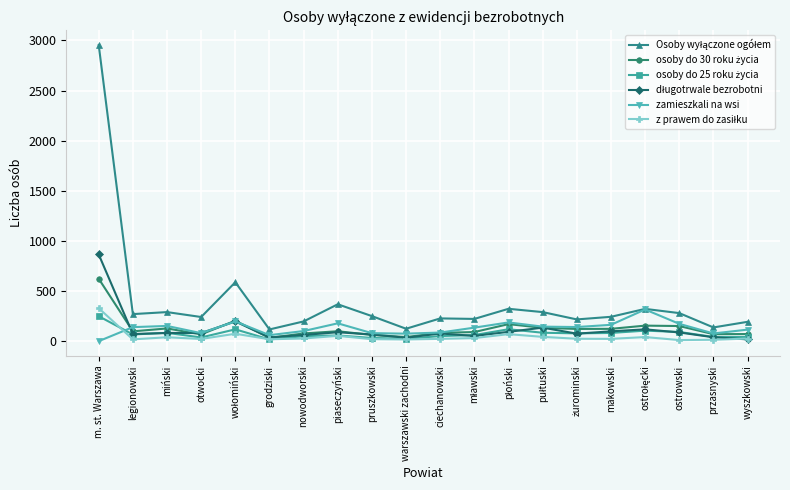

At which category is the sum across all series the highest?

m. st. Warszawa